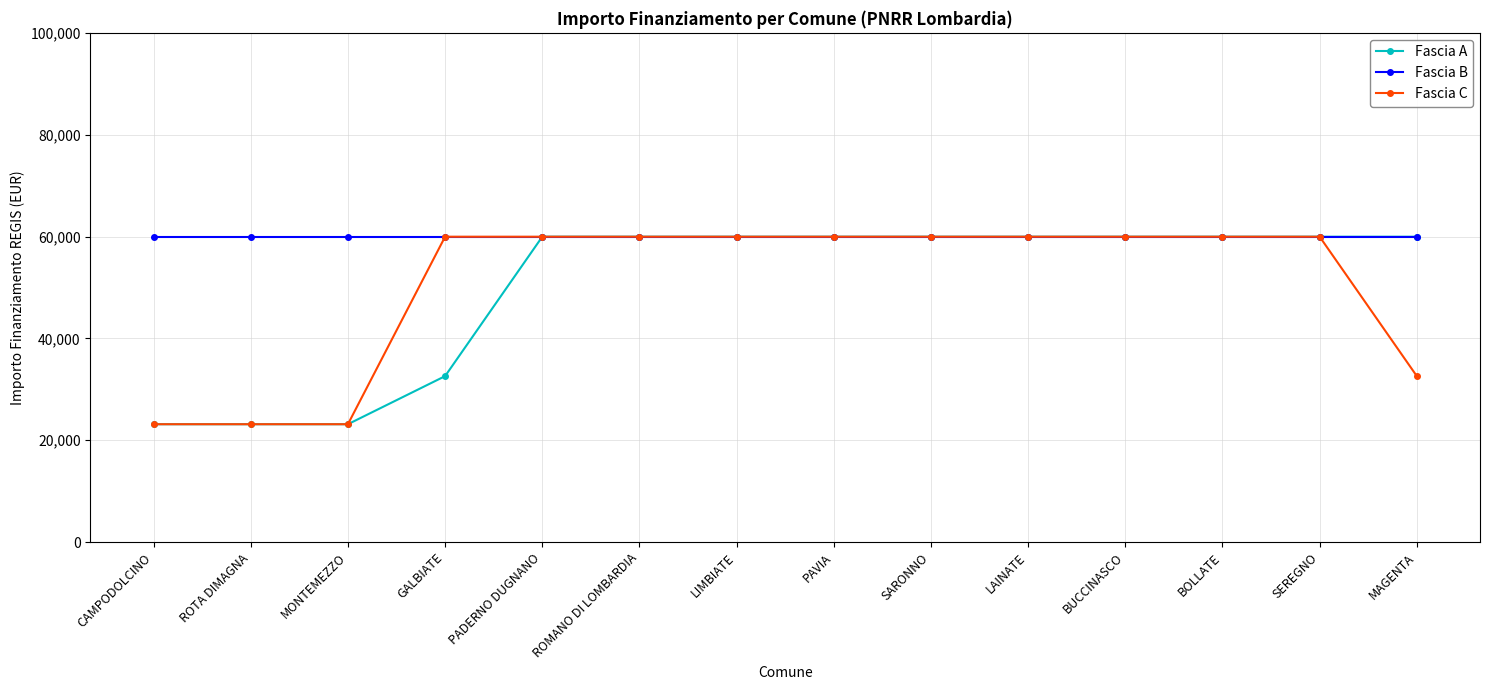

What is the total value across all series at ROTA DIMAGNA?

106260